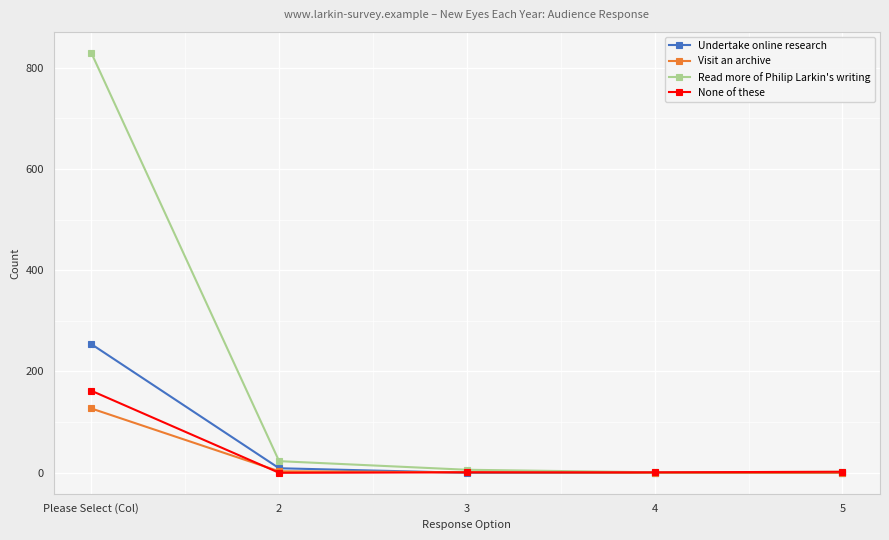

What is the difference between the Visit an archive values at 3 and 5?

1